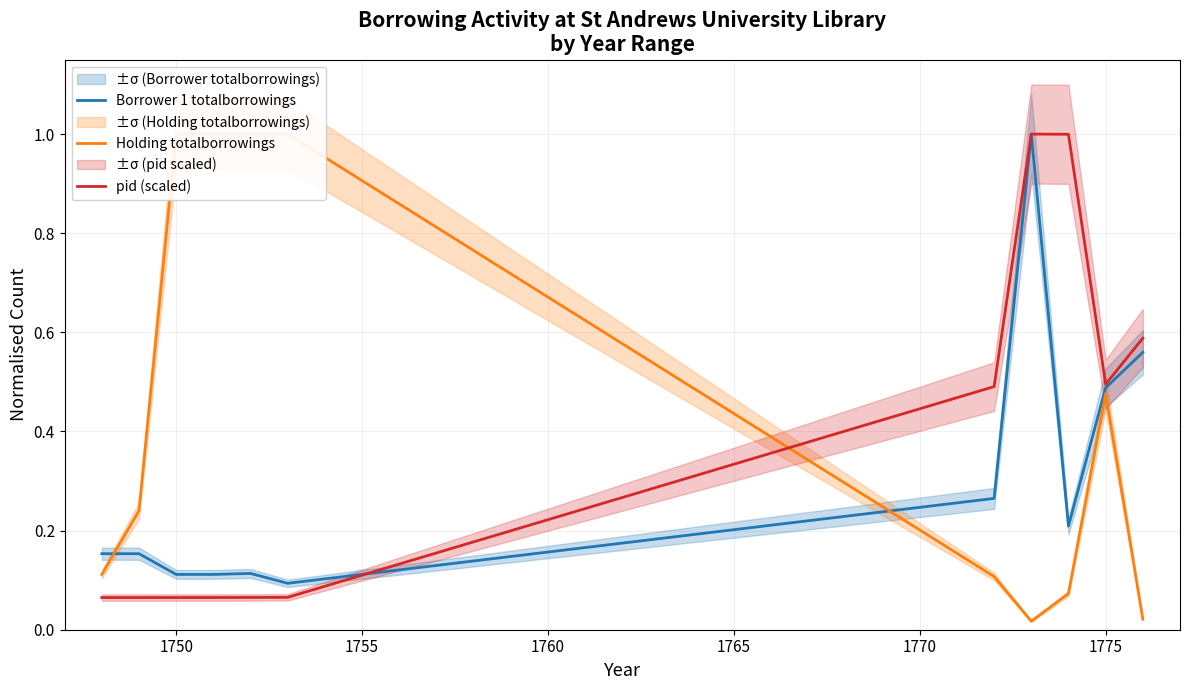

Reading left to right, what are all the values shown in this chart?

Borrower 1 totalborrowings: 0.2	0.2	0.1	0.1	0.1	0.1	0.3	1.0	0.2	0.5	0.6
Holding totalborrowings: 0.1	0.2	1.0	1.0	1.0	1.0	0.1	0.0	0.1	0.5	0.0
pid (scaled): 0.1	0.1	0.1	0.1	0.1	0.1	0.5	1.0	1.0	0.5	0.6